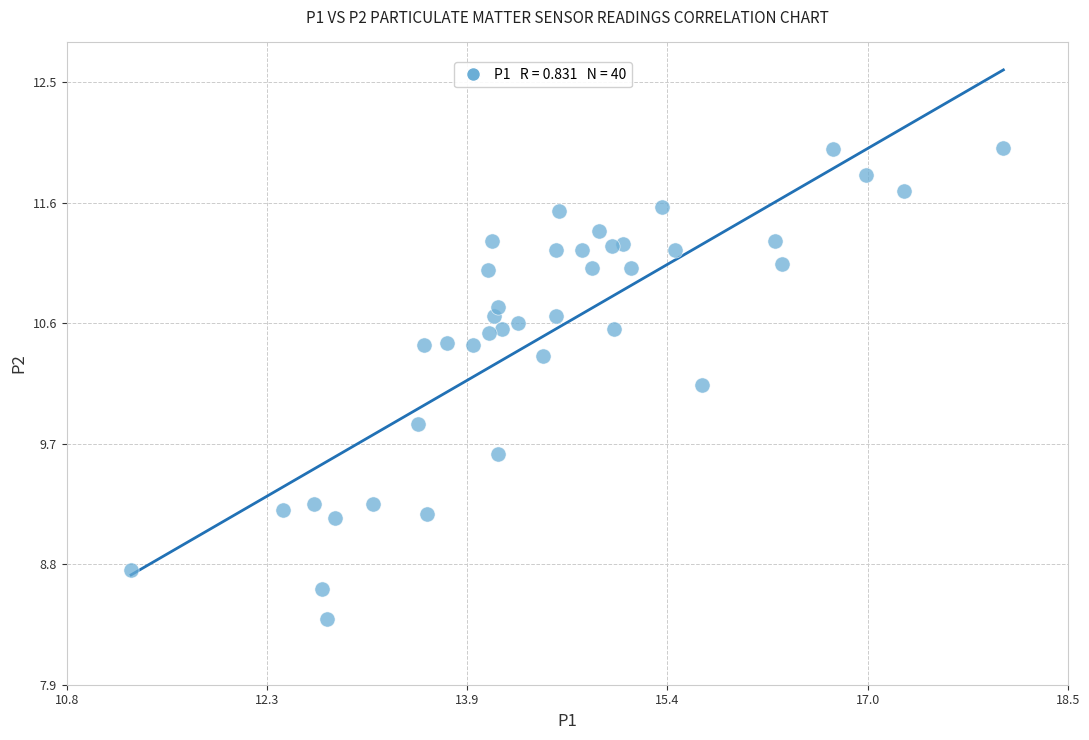

What Y value in the scatter plot is closest to 10?

9.9